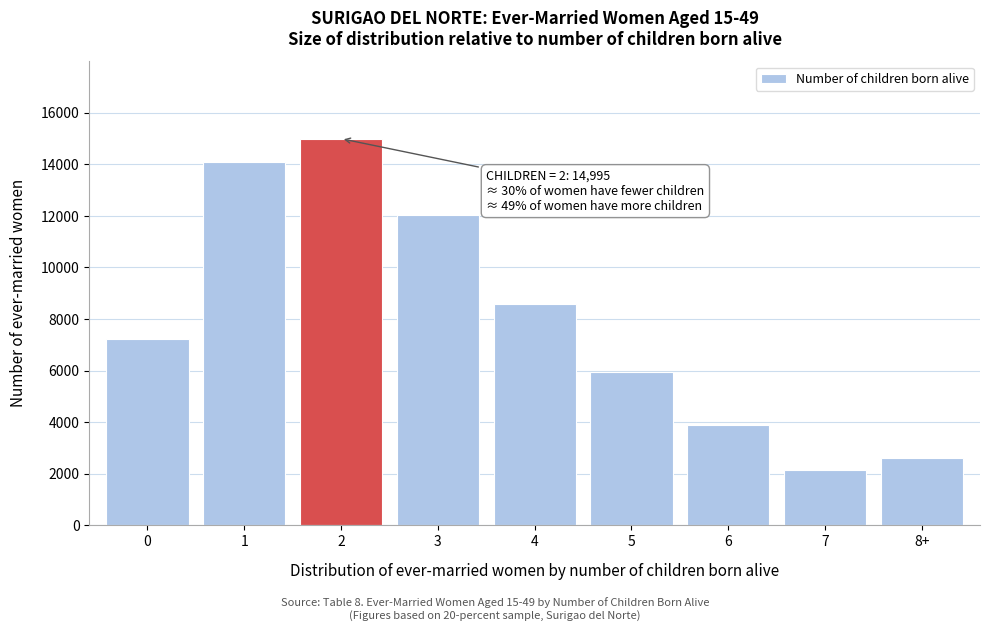

Reading left to right, what are all the values shown in this chart?

0=7244	1=14096	2=14995	3=12049	4=8569	5=5953	6=3900	7=2161	8+=2618